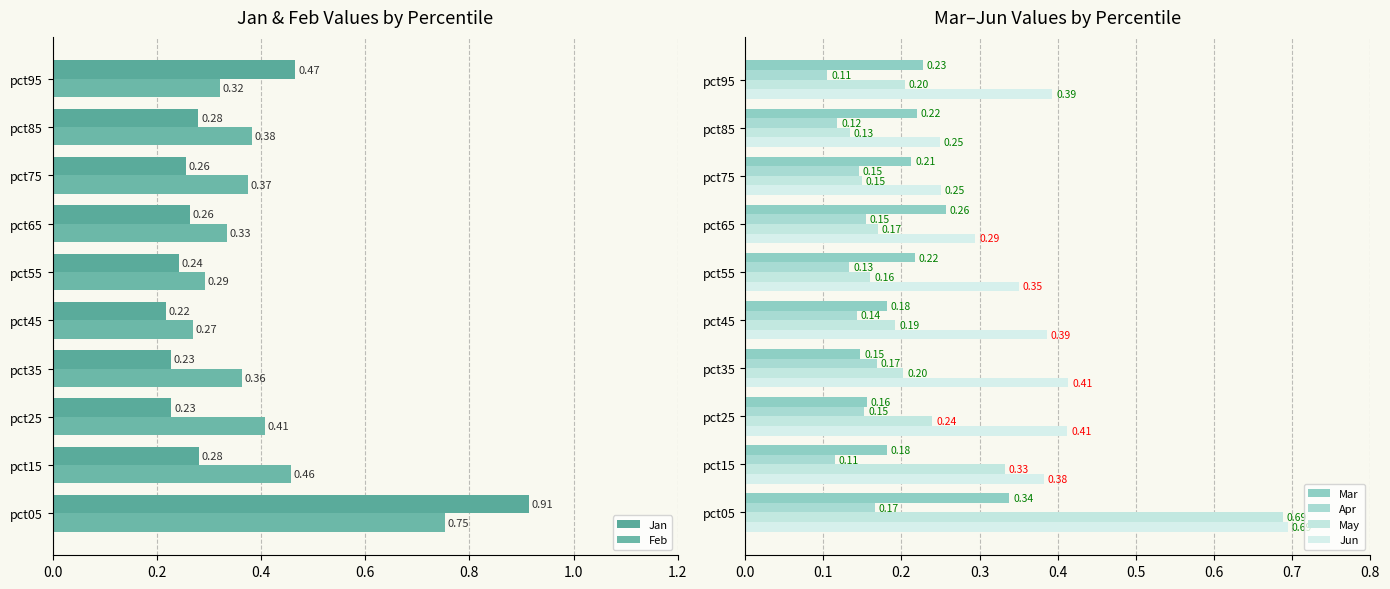

Where is Feb nearest to the value 0?

pct45